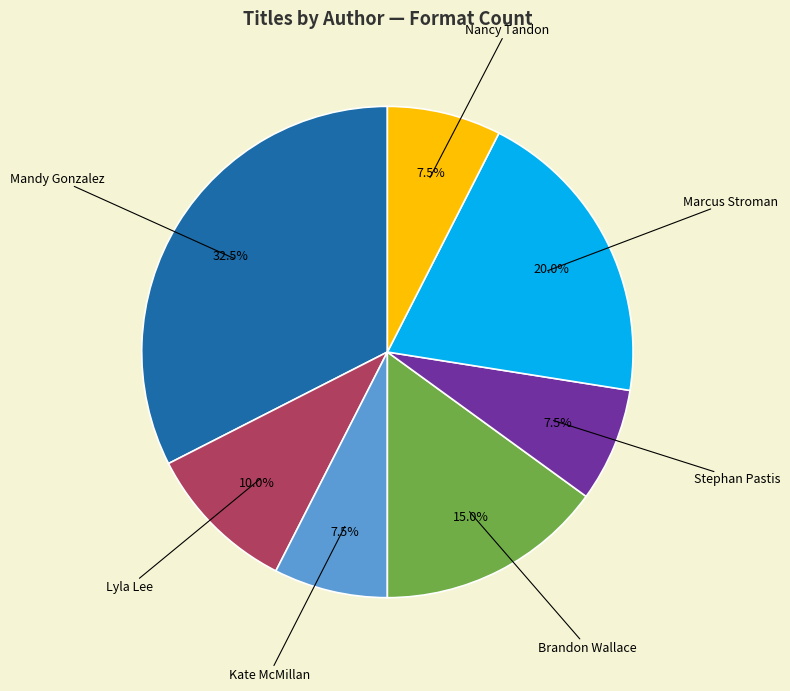

Is there any slice that represents more than half of the pie?

No